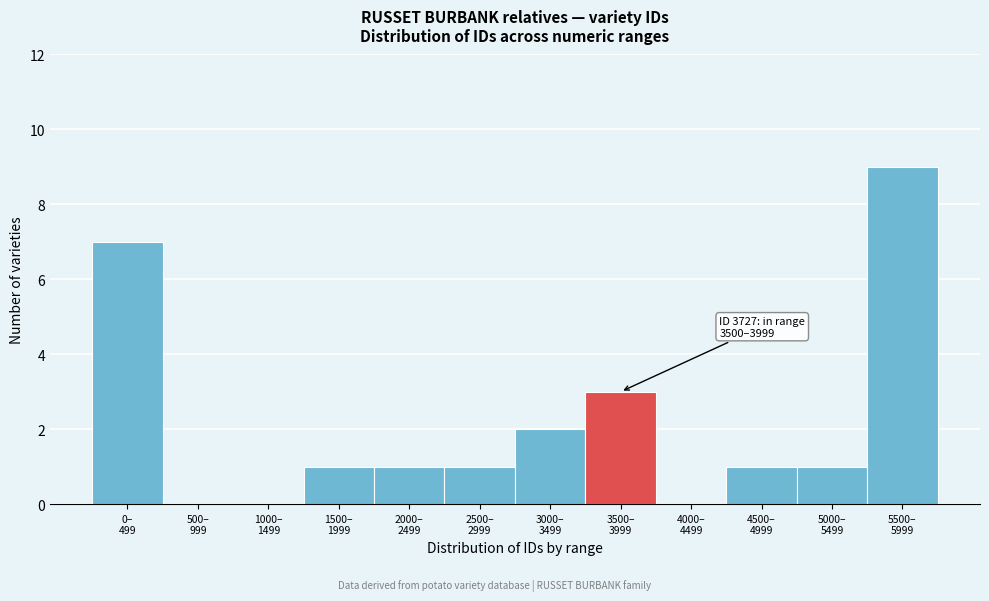

What is the sum of all values?

26